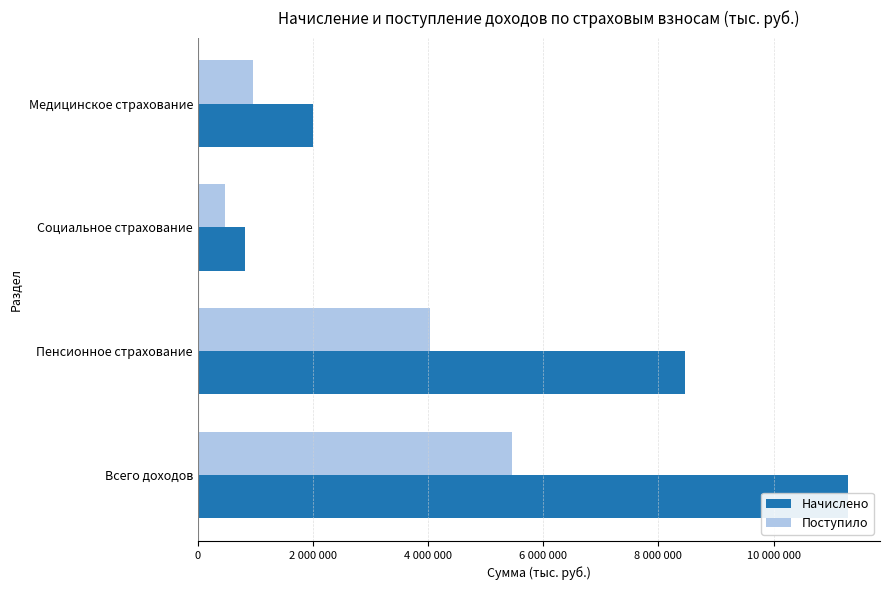

What is the difference between the highest and lowest values at Медицинское страхование?

1047967